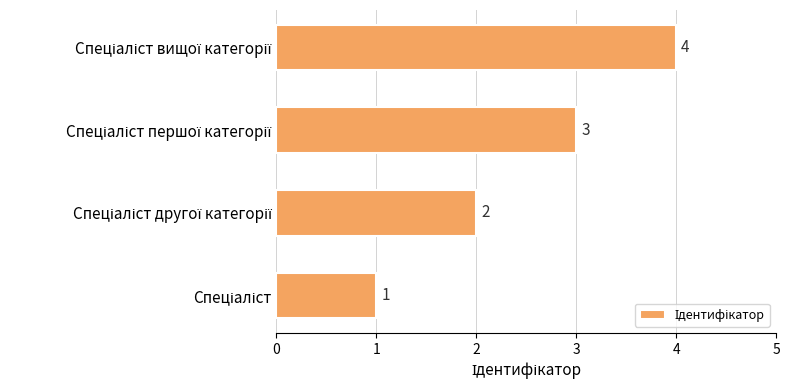

What is the difference between the maximum and minimum values?

3